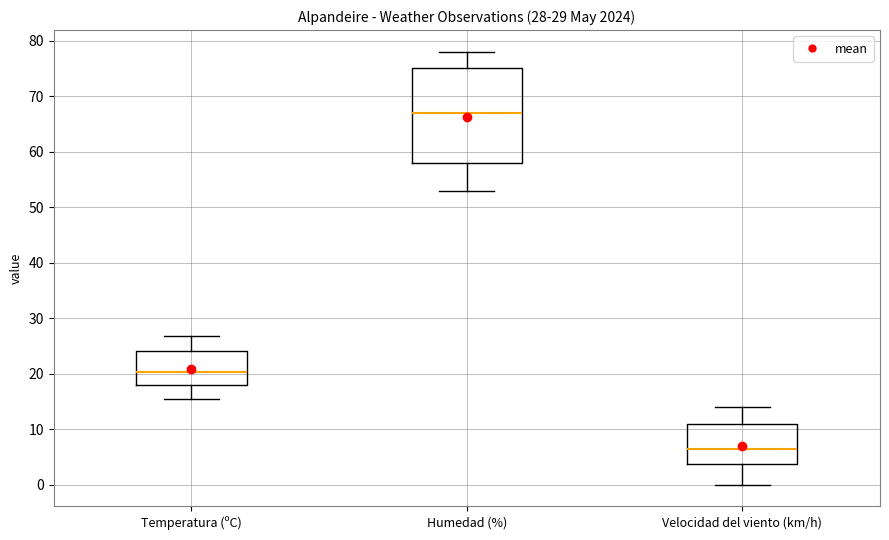

Which box is the tallest, from its lower edge to its upper edge?

Humedad (%)